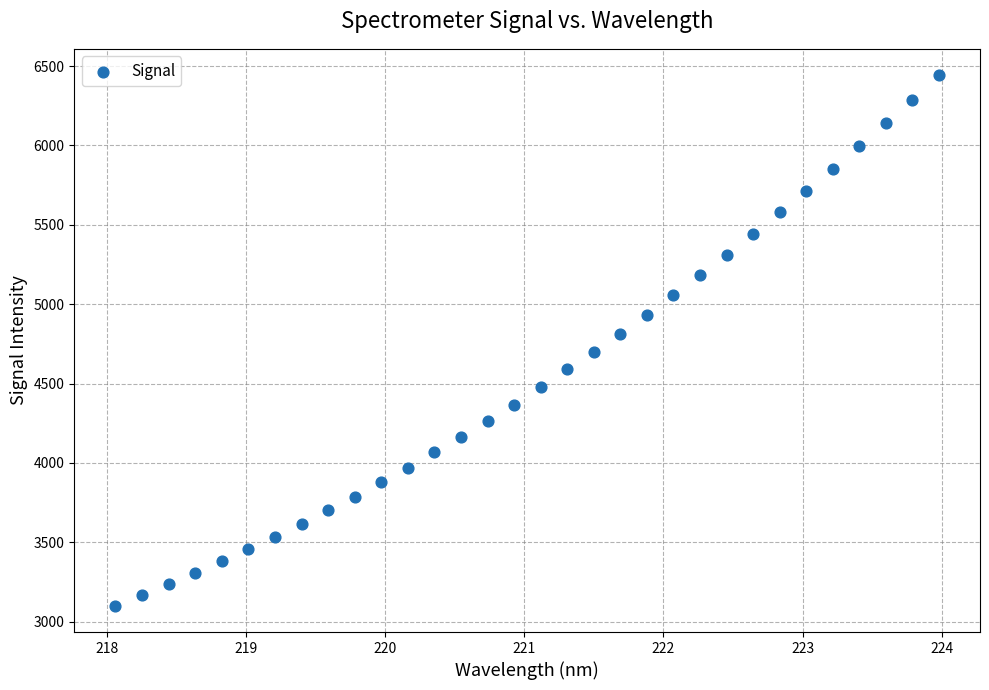

What is the range of X values (max minus min)?

5.9